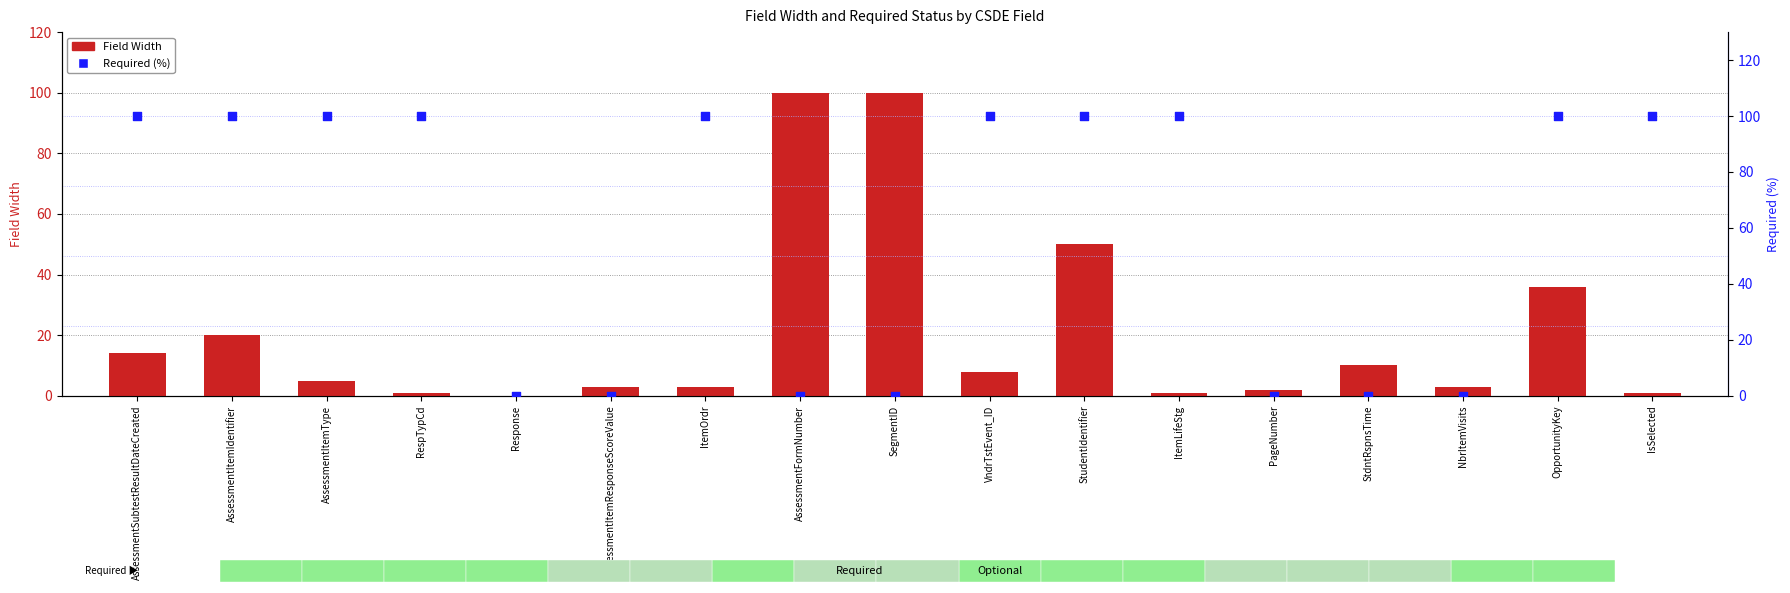

What is the total value across all series at ItemOrdr?

103